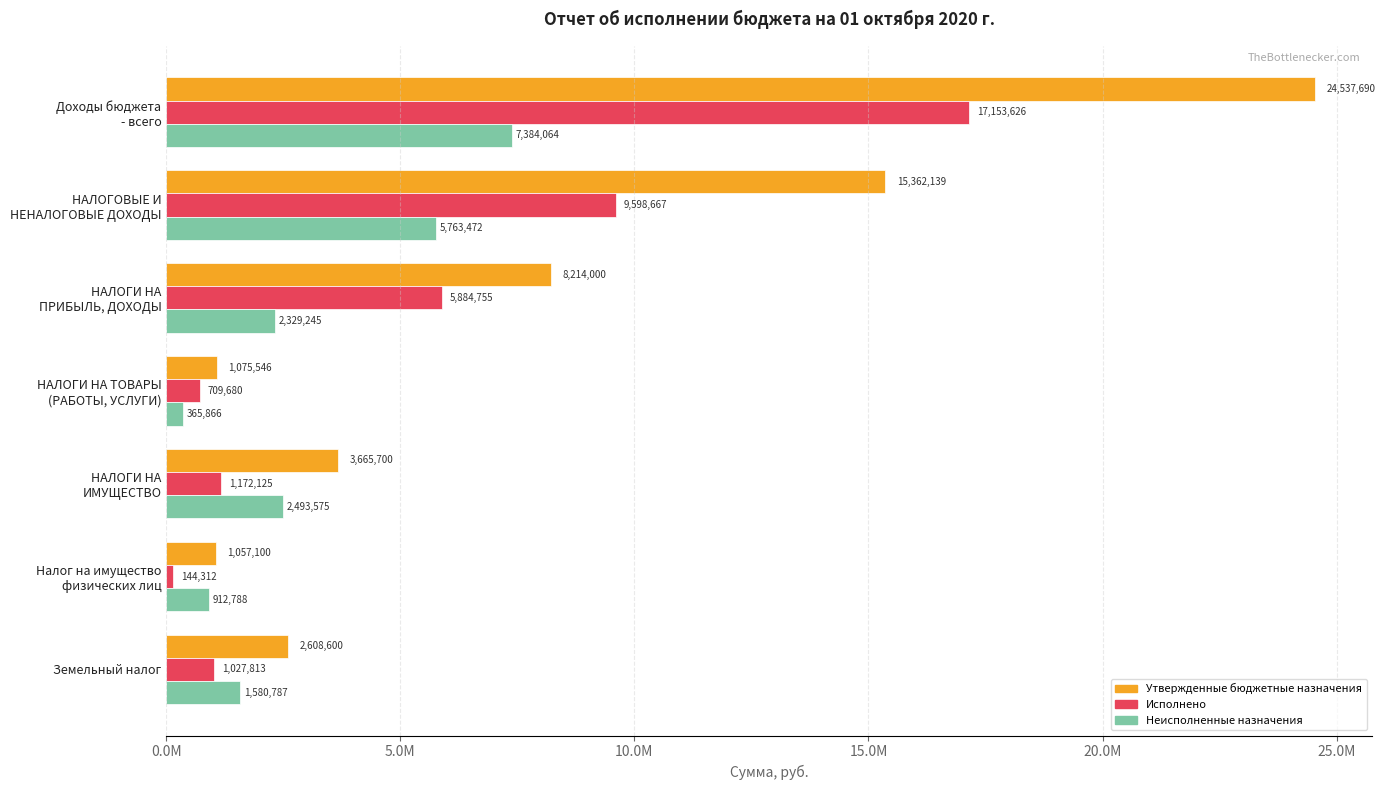

What are all the series names shown in the legend?

Утвержденные бюджетные назначения, Исполнено, Неисполненные назначения